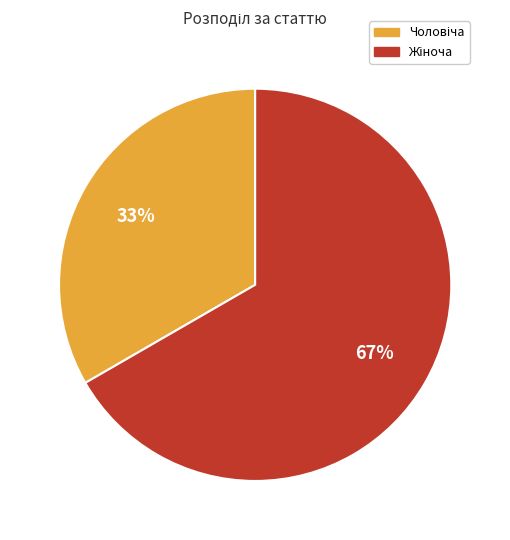

To the nearest percent, what is the average slice percentage?

50%